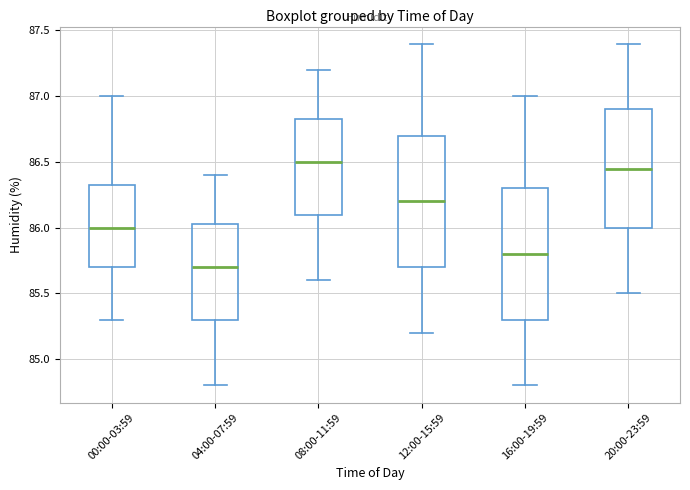

Reading left to right, transcribe this box plot: for each box, give where its median line is, the range the box spans, and where its two whiskers end, as read against the y-axis. The values are not printed on the chart, so give them approximately, as read against the axis.

00:00-03:59: median 86.00, box 85.70 to 86.35, whiskers 85.30 to 87.00
04:00-07:59: median 85.70, box 85.30 to 86.05, whiskers 84.80 to 86.40
08:00-11:59: median 86.50, box 86.10 to 86.85, whiskers 85.60 to 87.20
12:00-15:59: median 86.20, box 85.70 to 86.70, whiskers 85.20 to 87.40
16:00-19:59: median 85.80, box 85.30 to 86.30, whiskers 84.80 to 87.00
20:00-23:59: median 86.45, box 86.00 to 86.90, whiskers 85.50 to 87.40